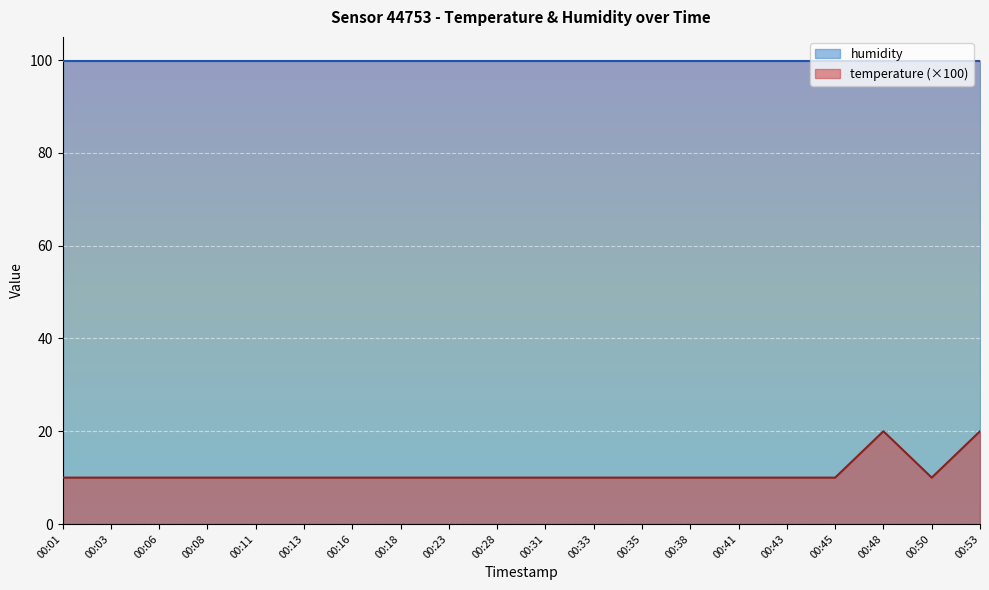

Reading left to right, what are all the values shown in this chart?

00:01=10	00:03=10	00:06=10	00:08=10	00:11=10	00:13=10	00:16=10	00:18=10	00:23=10	00:28=10	00:31=10	00:33=10	00:35=10	00:38=10	00:41=10	00:43=10	00:45=10	00:48=20	00:50=10	00:53=20